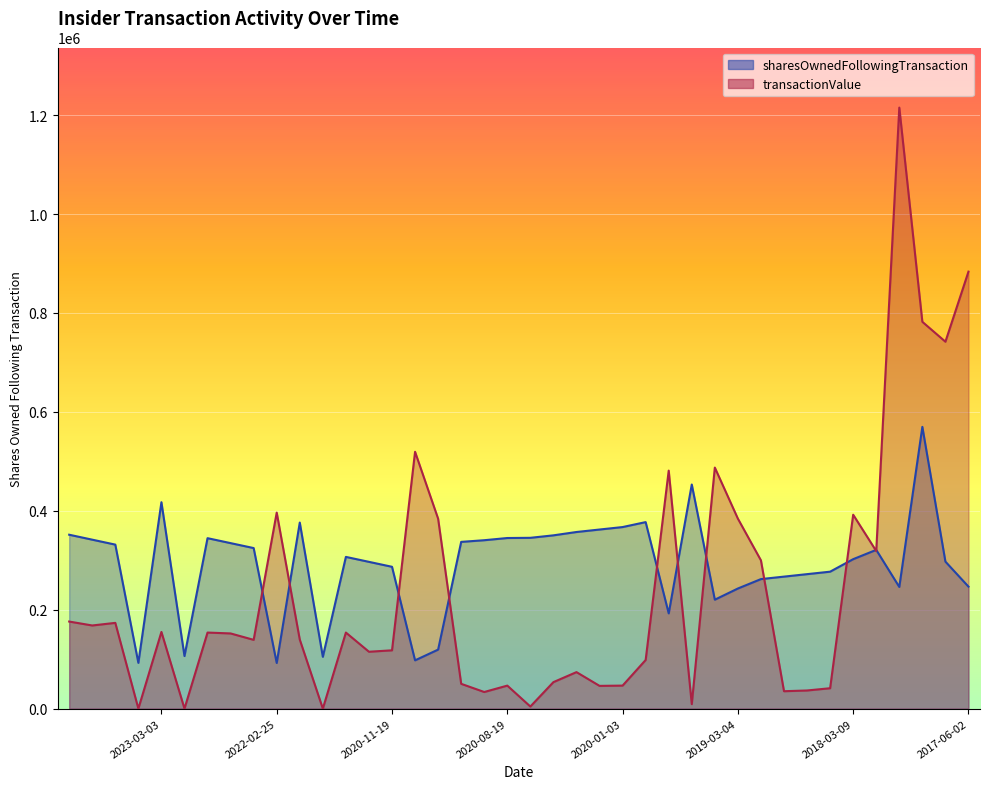

True or false: transactionValue has a value of 46000 at 2020-11-03.

True